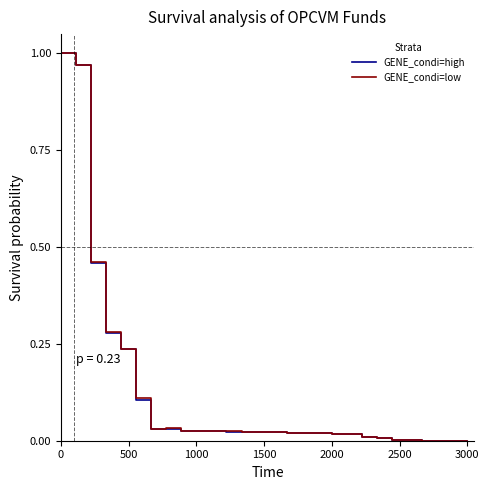

Where do GENE_condi=high and GENE_condi=low first cross each other?

1000 and 1500